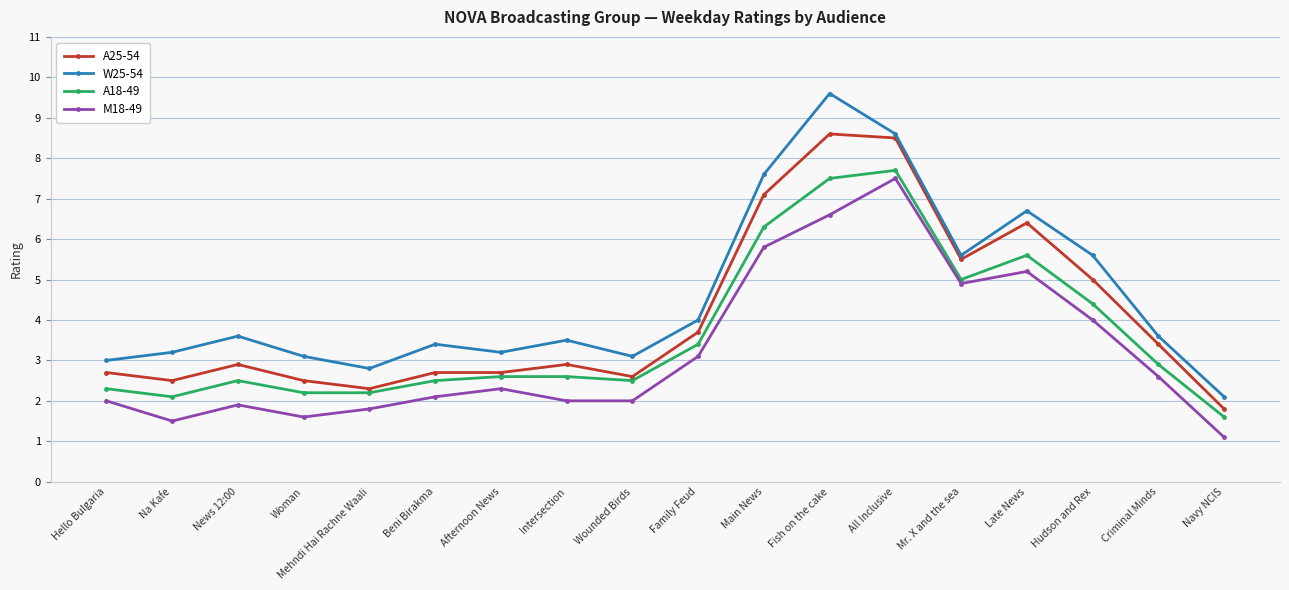

What is the approximate value of A18-49 at Fish on the cake?

7.5